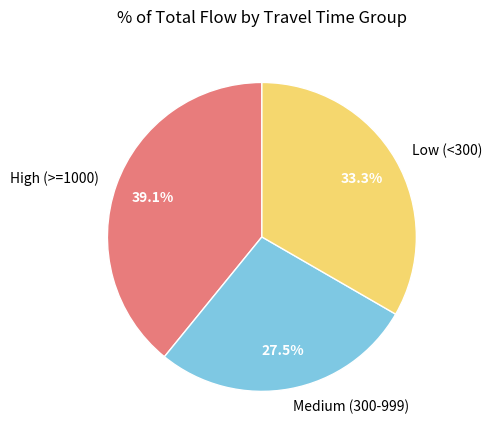

Approximately how many times larger is the value at Low (<300) compared to Medium (300-999)?

1.2